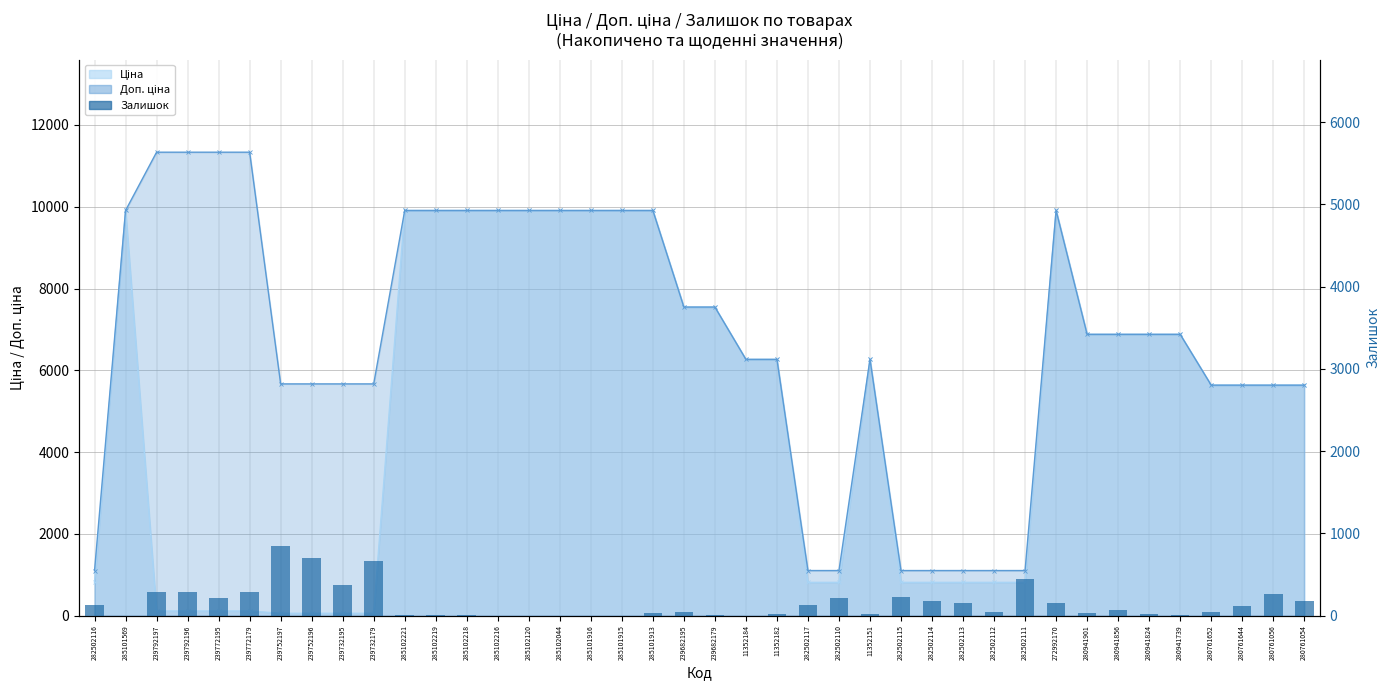

Reading left to right, extract all data points from this chart.

125	0	289	290	215	290	845	698	370	658	8	7	3	0	0	1	0	0	33	38	13	0	23	129	219	16	229	178	158	46	450	149	32	71	17	10	42	115	257	178